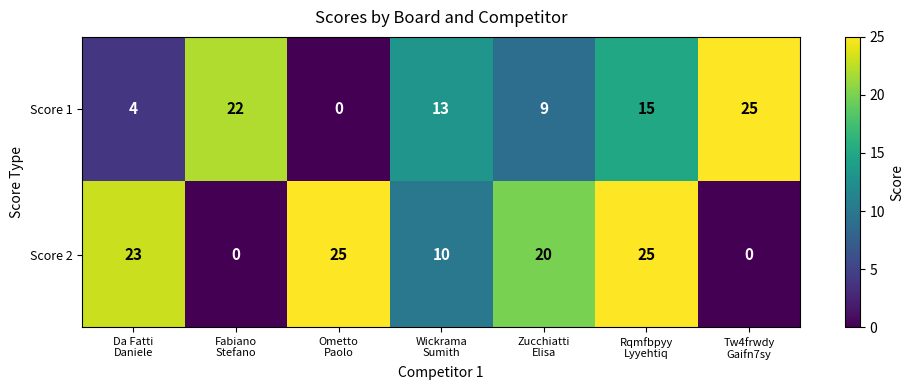

What is the difference between the maximum and minimum values in the Score 2 series?

25